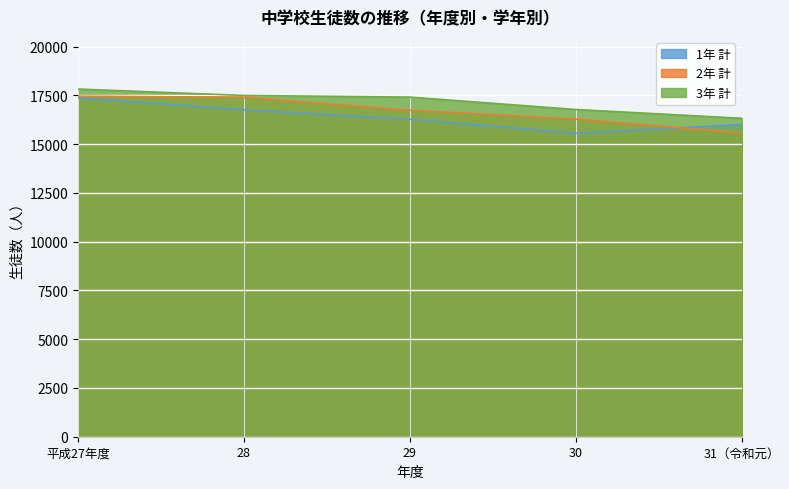

What is the minimum value shown in the chart?

15557